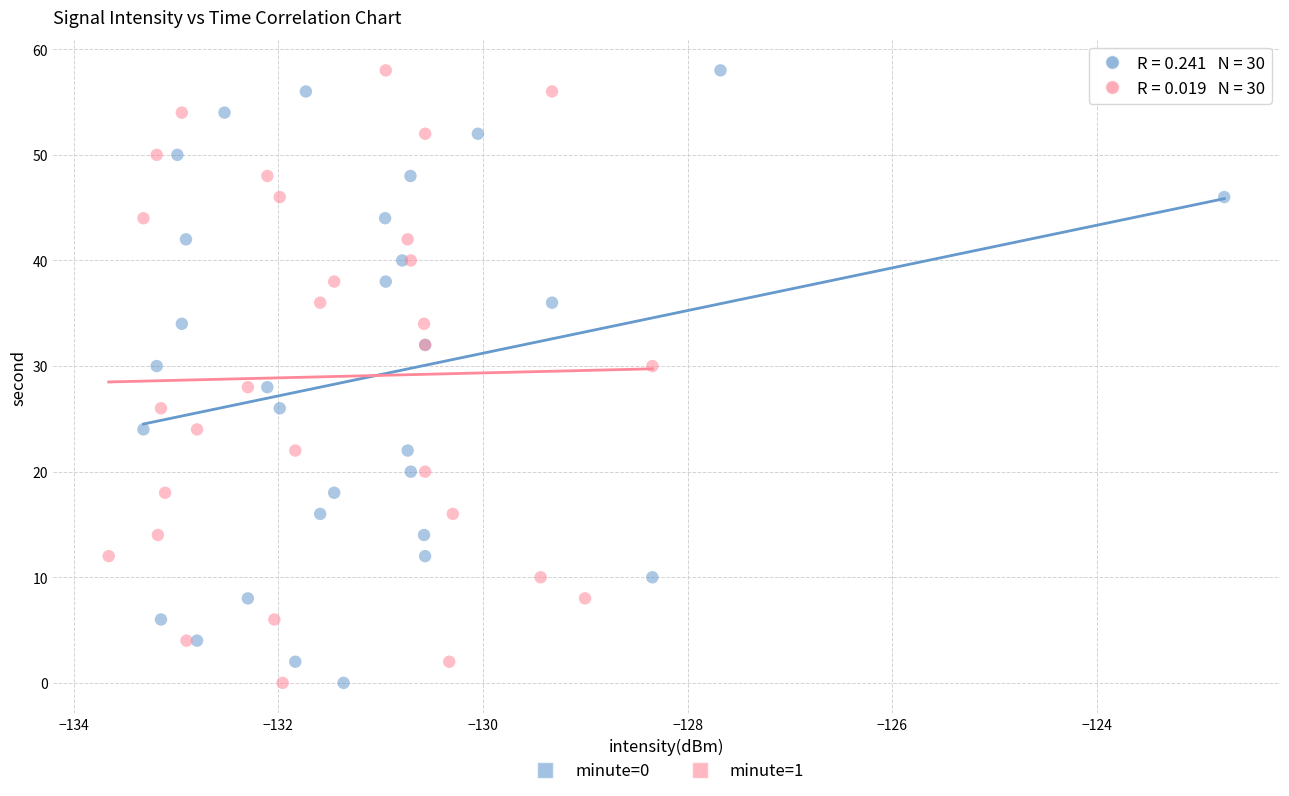

What are all the series names shown in the legend?

minute=0, minute=1